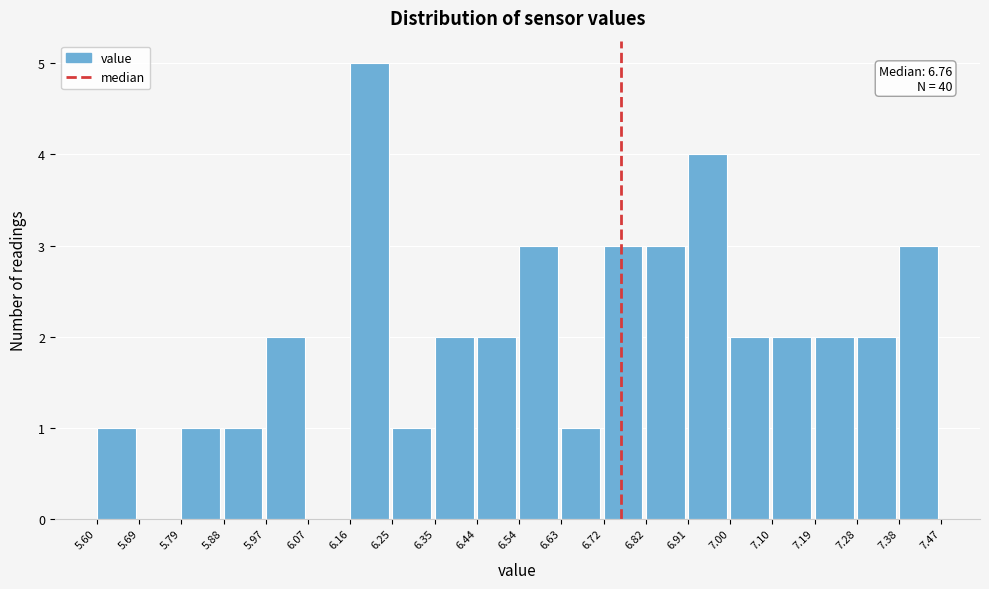

Which range on the x-axis has the tallest bar?

6.16 to 6.25